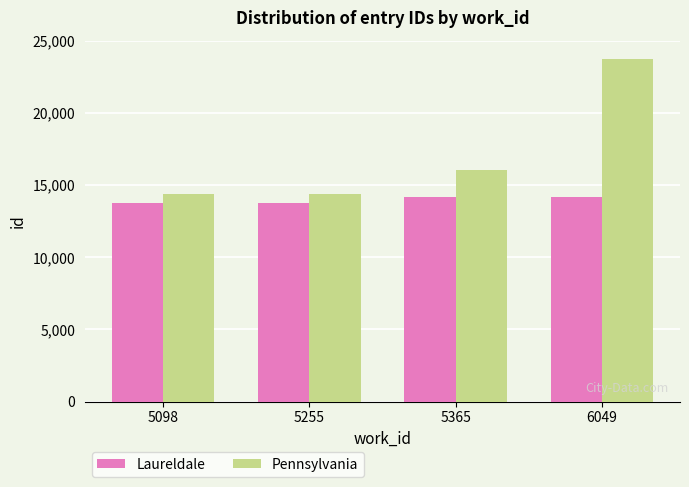

Are the bars horizontal?

No